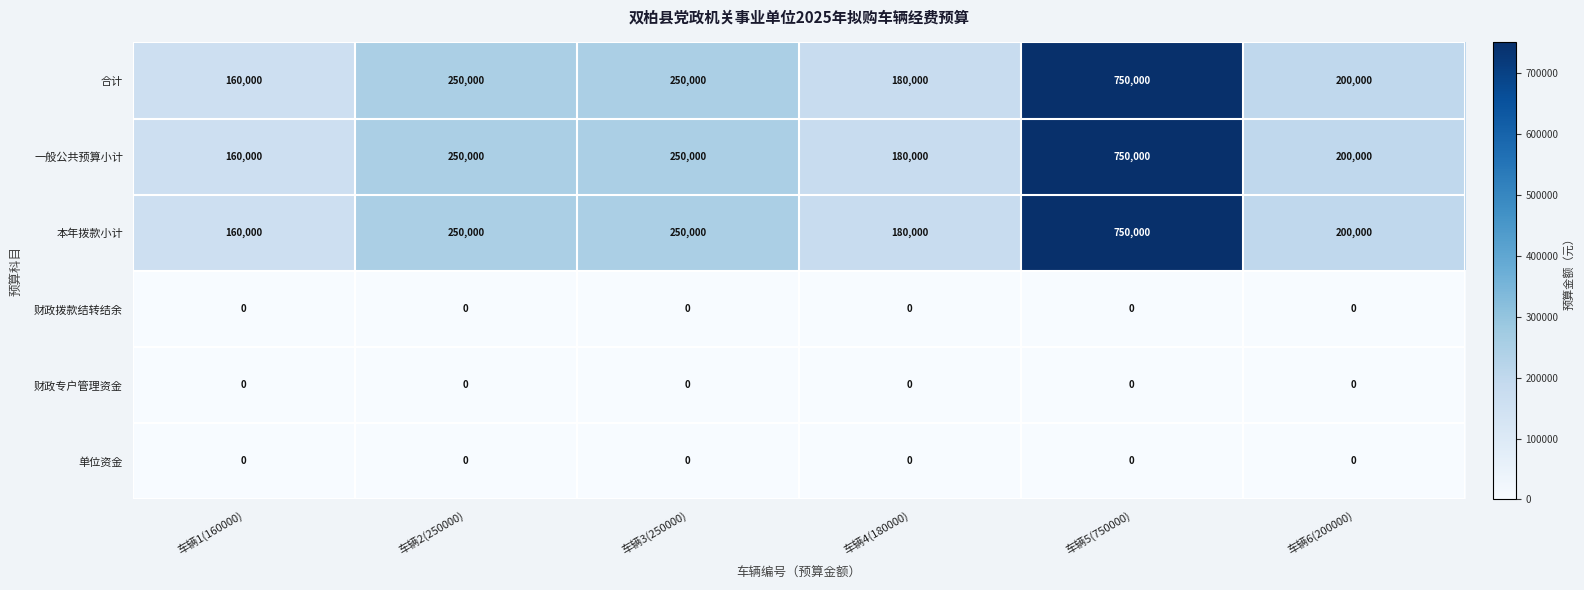

Which label corresponds to the largest value in the chart?

车辆5(750000)